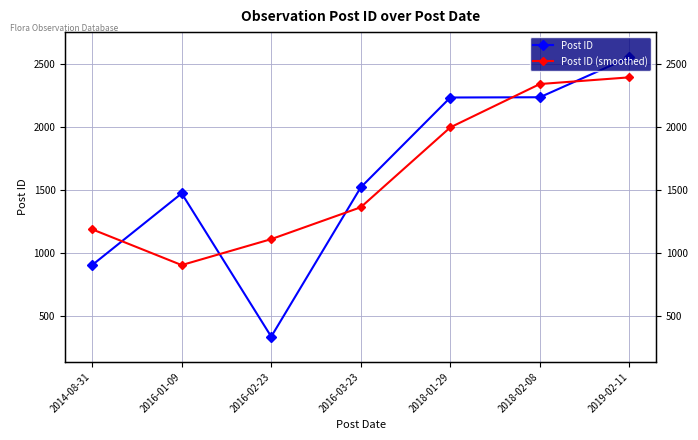

What position from the left is 2019-02-11?

7